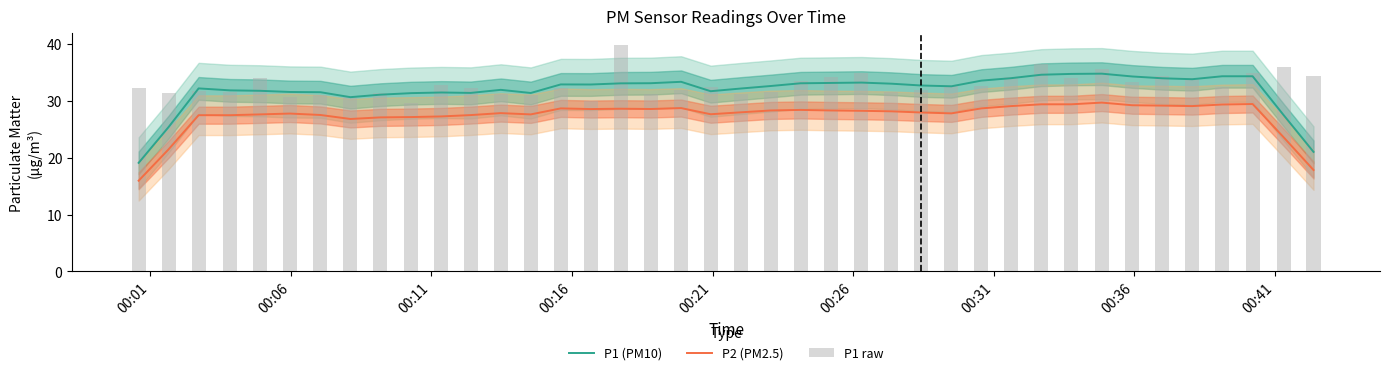

What is the difference between the maximum and minimum values in the P1 raw series?

10.3